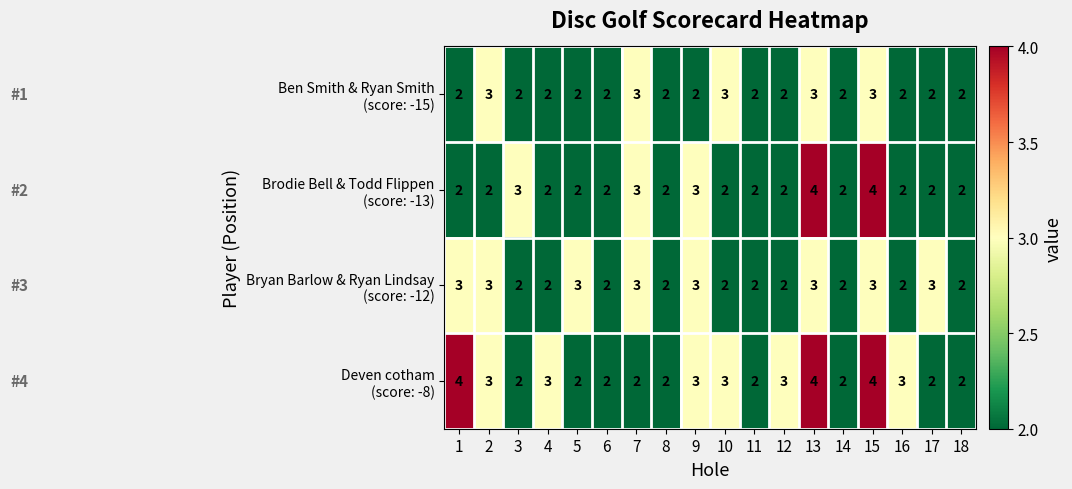

What is the greatest value displayed?

4